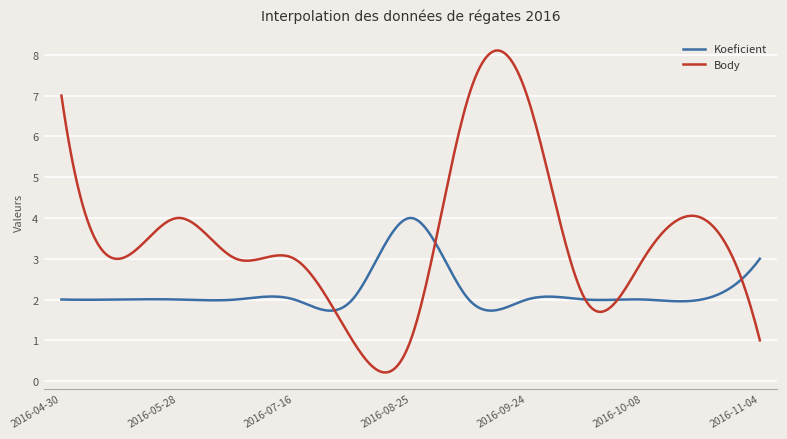

What are all the series names shown in the legend?

Koeficient, Body